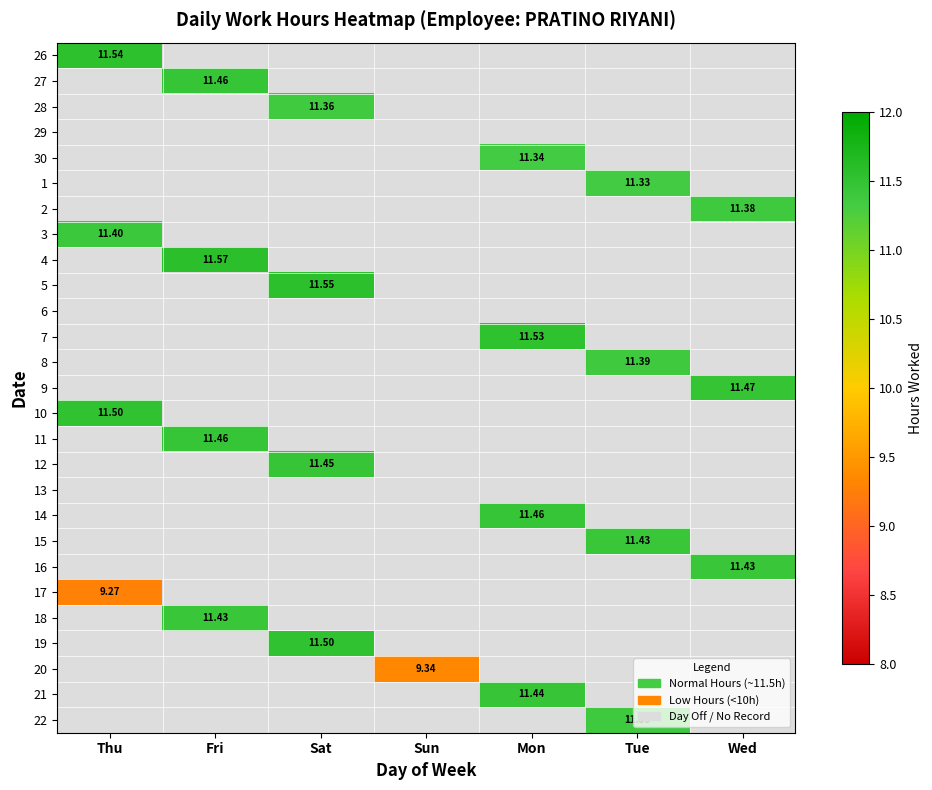

True or false: 26 has a value of 0.0 at Tue.

True